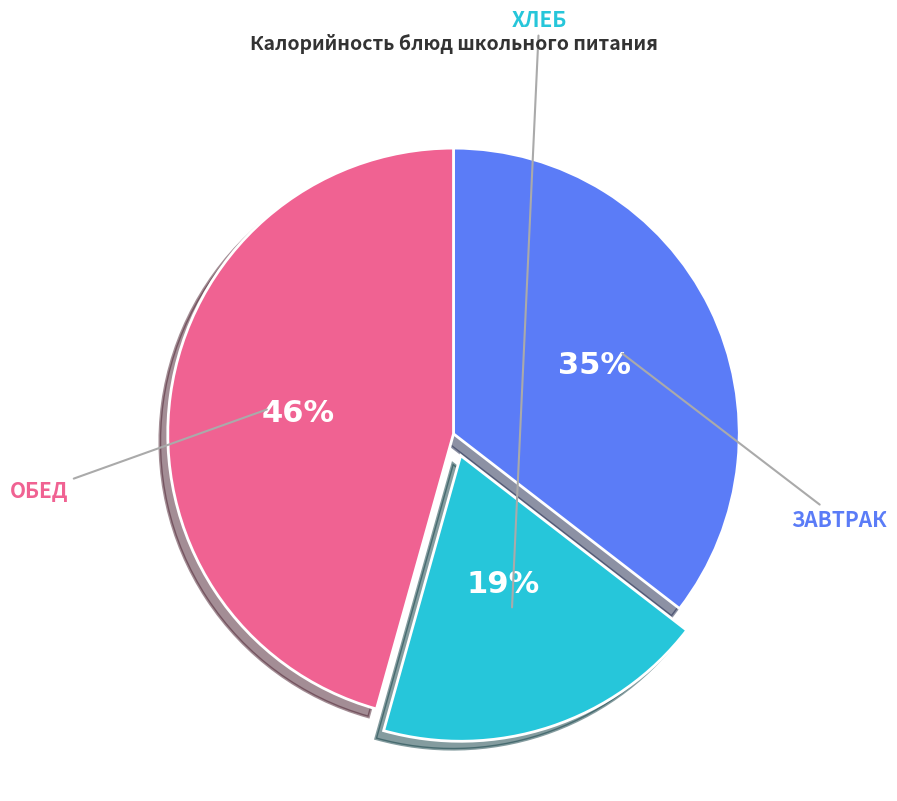

To the nearest percent, what is the average slice percentage?

33%